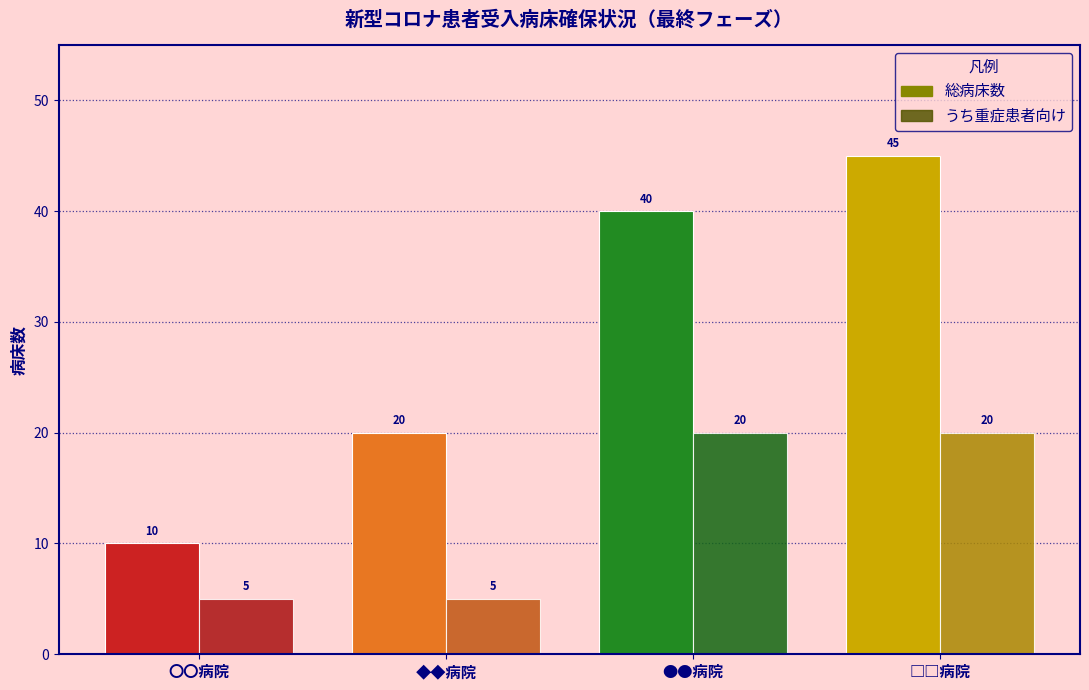

What are all the series names shown in the legend?

総病床数, うち重症患者向け